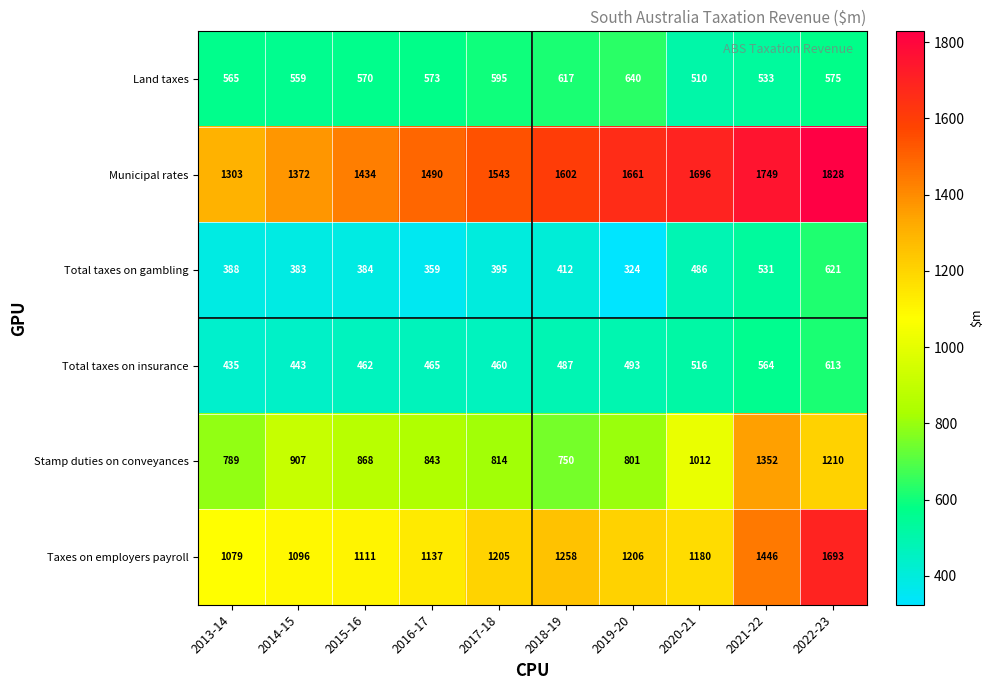

At 2019-20, list the series in order from largest to smallest.

Municipal rates, Taxes on employers payroll, Stamp duties on conveyances, Land taxes, Total taxes on insurance, Total taxes on gambling